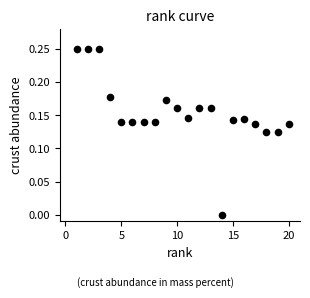

What is the range of X values (max minus min)?

19.0